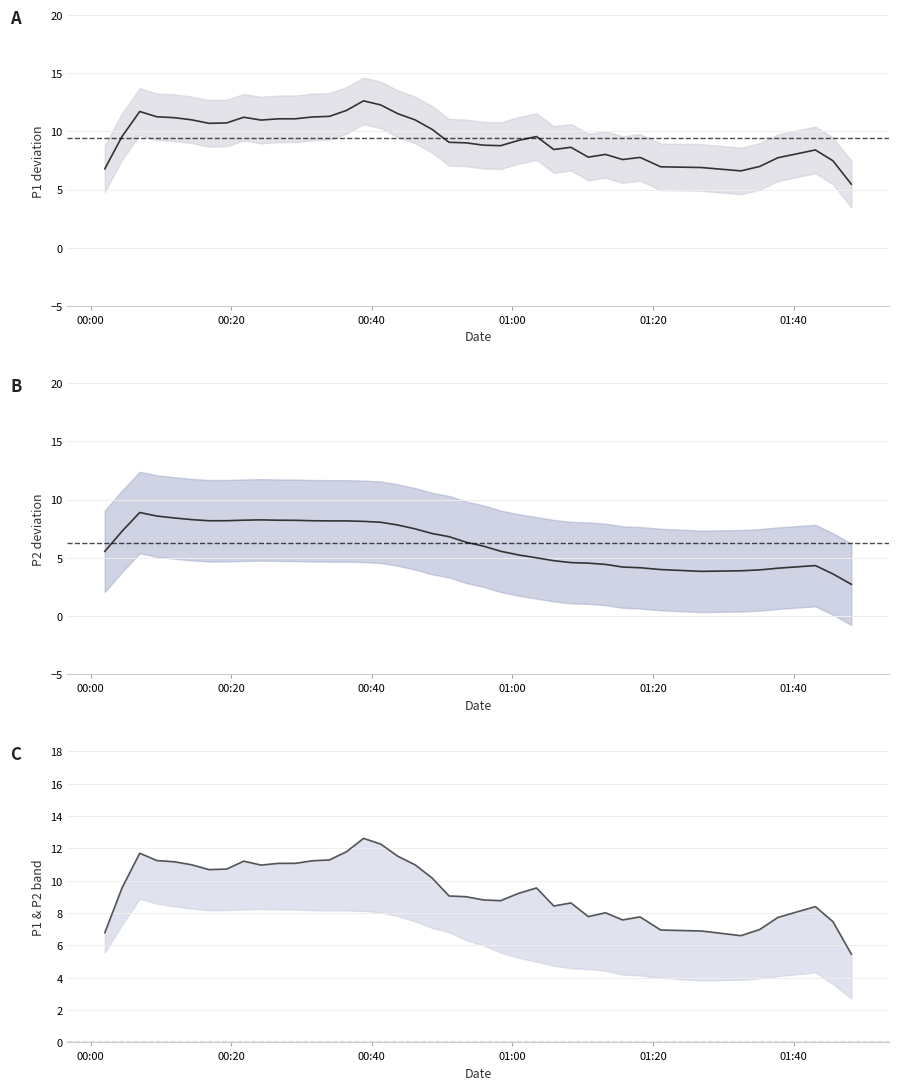

Reading left to right, extract all data points from this chart.

P1: 6.8	9.6	11.7	11.3	11.2	11.0	10.7	10.7	11.2	11.0	11.1	11.1	11.2	11.3	11.8	12.6	12.3	11.5	11.0	10.2	9.1	9.0	8.8	8.8	9.2	9.6	8.4	8.6	7.8	8.0	7.6	7.8	7.0	6.9	6.6	7.0	7.7	8.4	7.5	5.5
P2: 5.6	7.3	8.9	8.6	8.4	8.3	8.2	8.2	8.2	8.3	8.2	8.2	8.2	8.2	8.2	8.1	8.1	7.8	7.5	7.1	6.8	6.3	6.0	5.6	5.2	5.0	4.8	4.6	4.5	4.4	4.2	4.1	4.0	3.8	3.9	4.0	4.1	4.3	3.6	2.7
P1 upper: 6.8	9.6	11.7	11.3	11.2	11.0	10.7	10.7	11.2	11.0	11.1	11.1	11.2	11.3	11.8	12.6	12.3	11.5	11.0	10.2	9.1	9.0	8.8	8.8	9.2	9.6	8.4	8.6	7.8	8.0	7.6	7.8	7.0	6.9	6.6	7.0	7.7	8.4	7.5	5.5